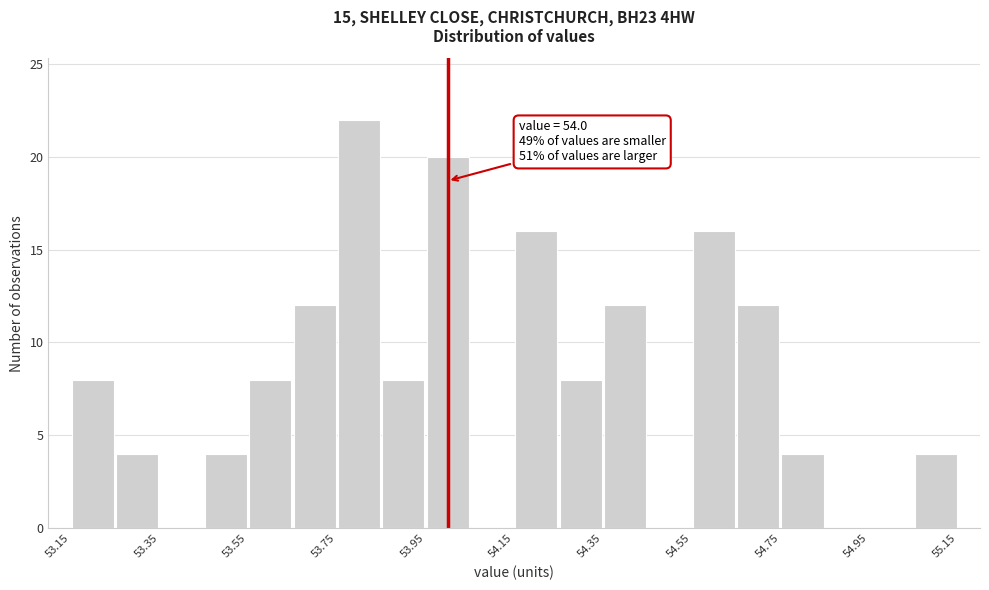

Which range on the x-axis has the tallest bar?

53.75 to 53.85